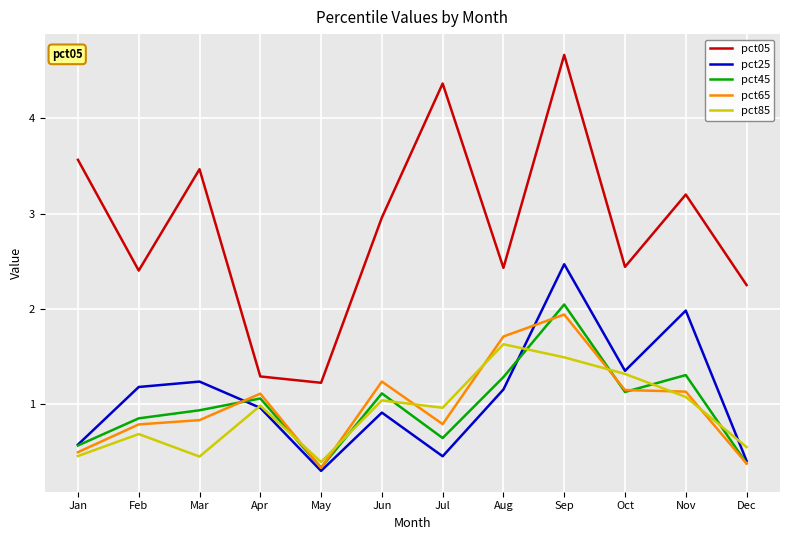

At which category is the sum across all series the highest?

Sep